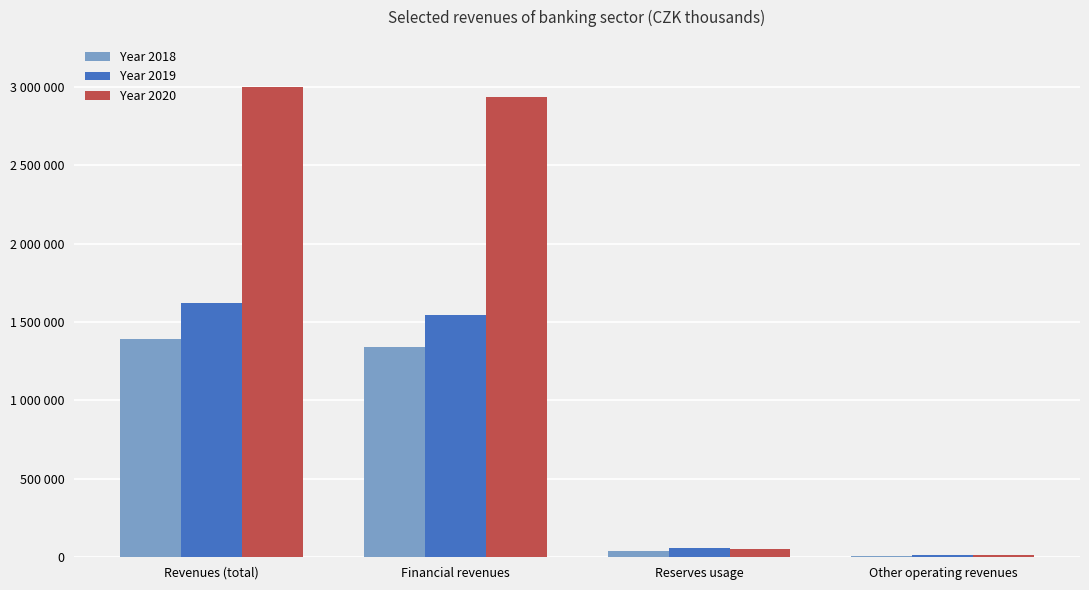

Reading left to right, list all the values displayed in this chart.

Year 2018: Revenues (total)=1389890	Financial revenues=1339819	Reserves usage=39386	Other operating revenues=10685
Year 2019: Revenues (total)=1621636	Financial revenues=1548166	Reserves usage=57465	Other operating revenues=16005
Year 2020: Revenues (total)=2999003	Financial revenues=2934548	Reserves usage=51861	Other operating revenues=12594